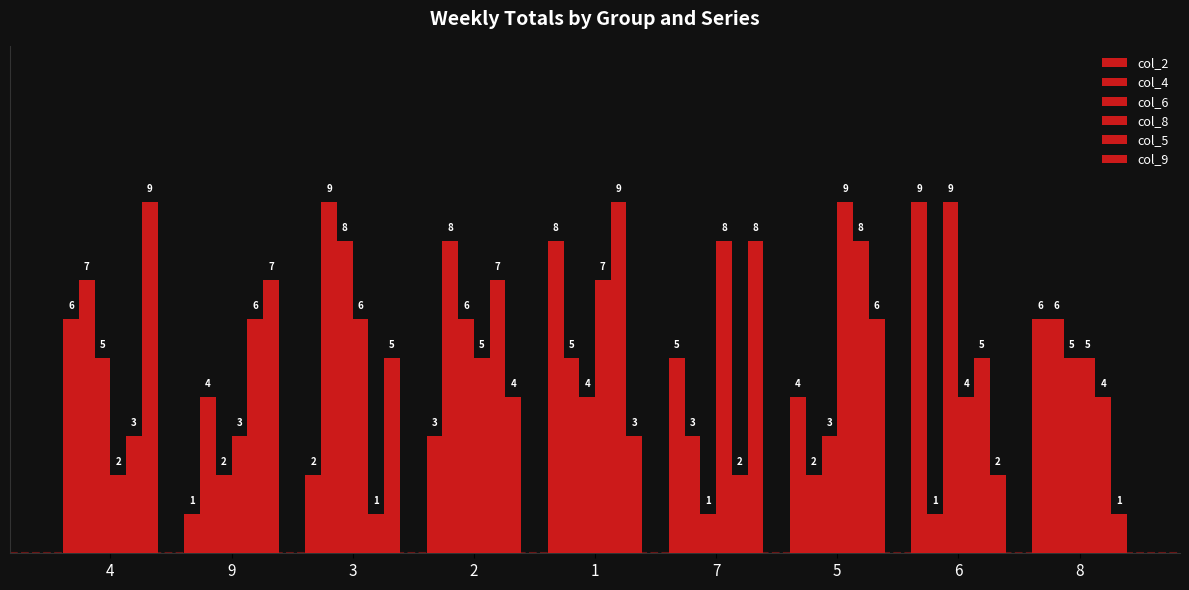

What is the sum of the col_9 values at 3 and 4?

14